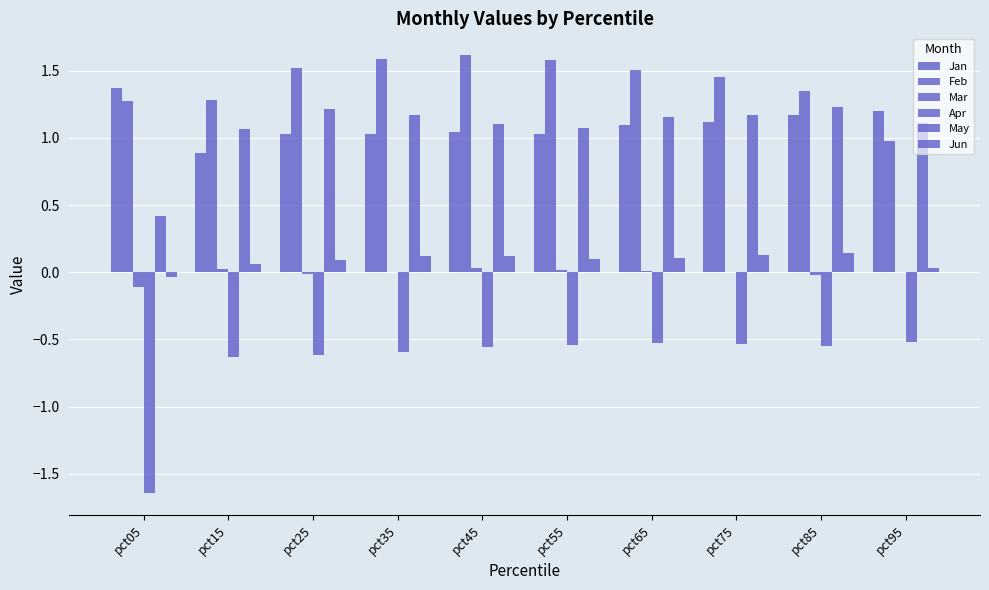

Rank the series at pct45 from highest to lowest value.

Feb, May, Jan, Jun, Mar, Apr